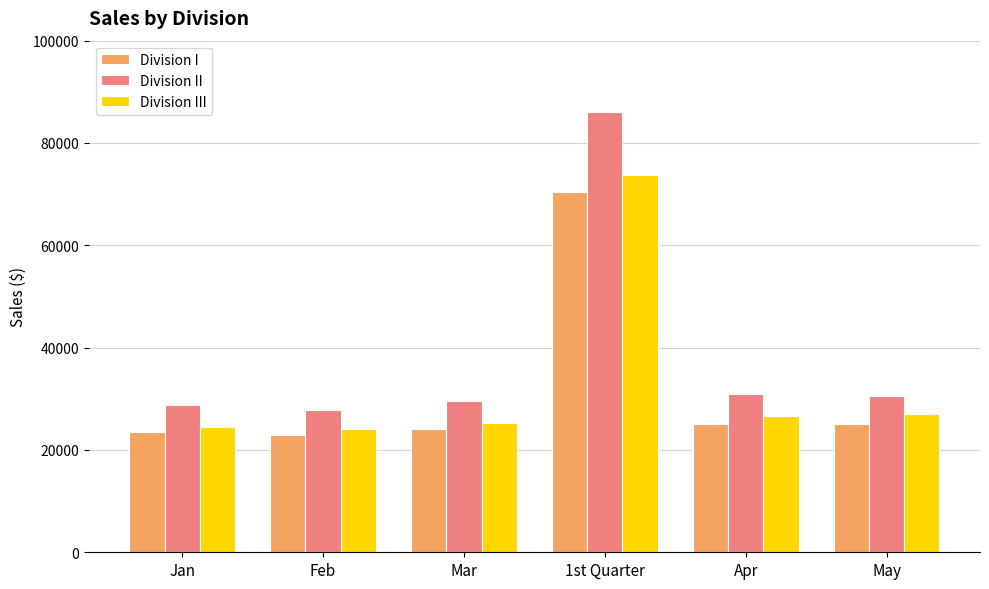

What is the label of the 6th bar from the left?

May